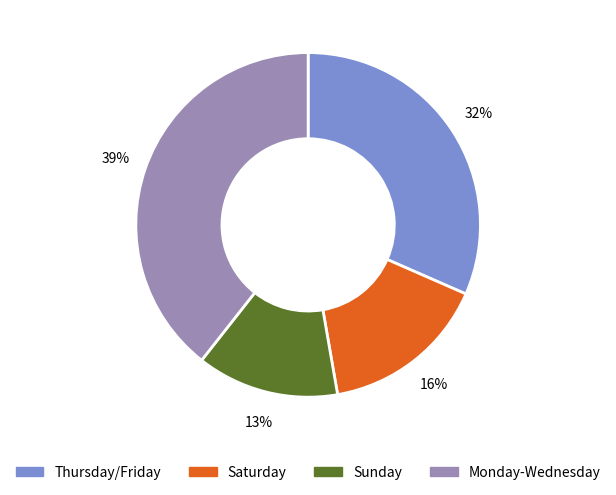

Does any single category account for the majority?

No